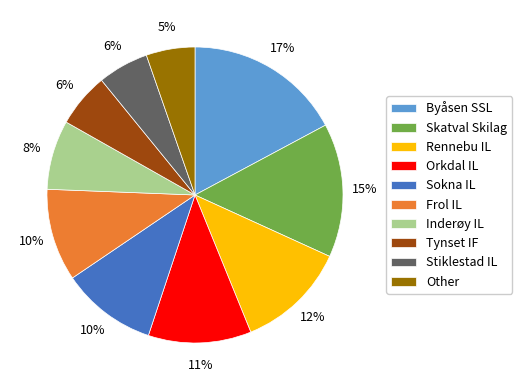

To the nearest percent, what is the difference between the largest and smallest slice percentages?

12%